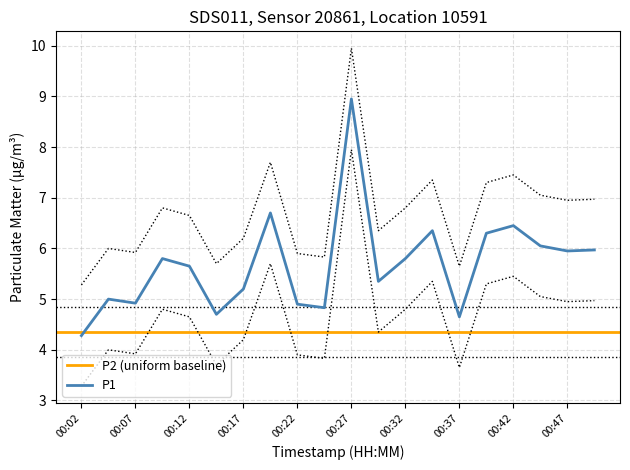

What is the value of the P1_upper point at the 2nd from the left?

6.0